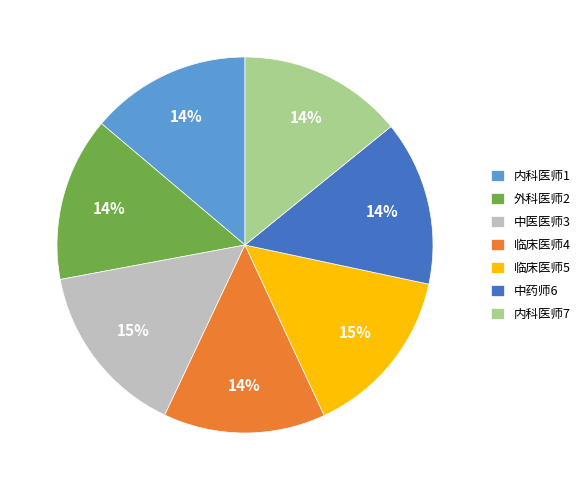

How many segments does this pie chart have?

7